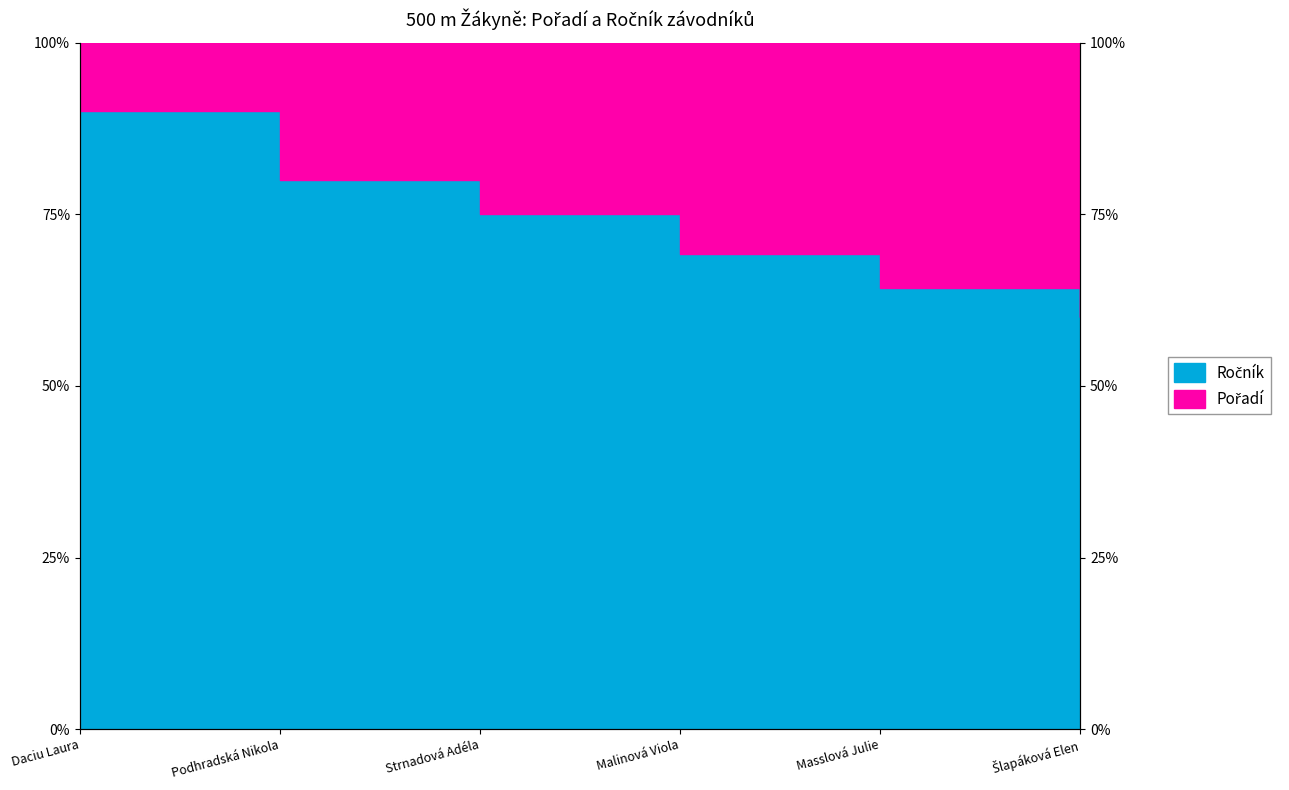

What is the maximum value shown in the chart?

0.9